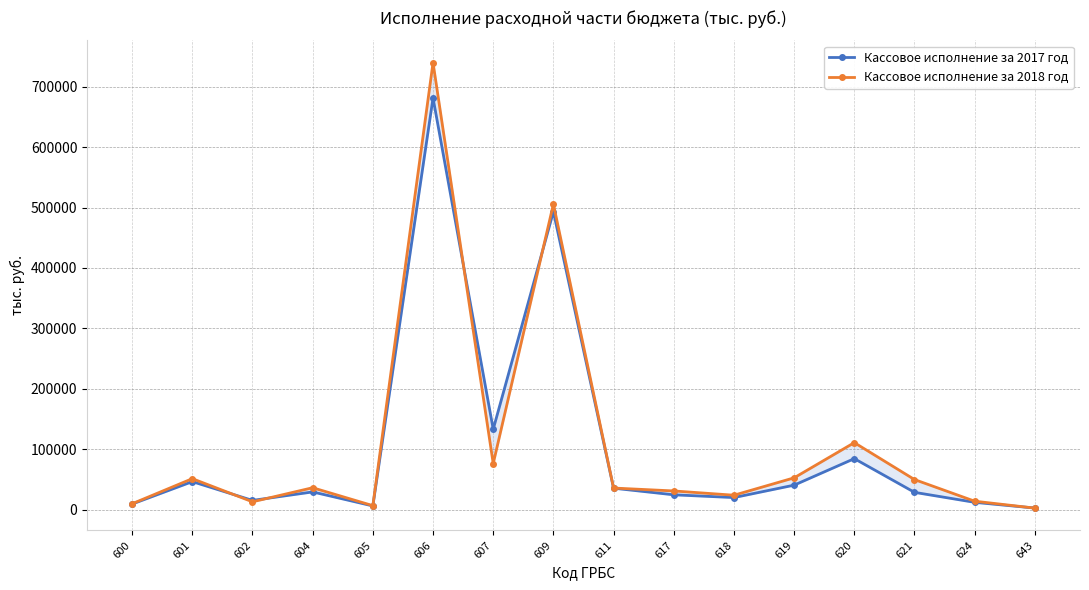

Rank the series by their average value, from highest to lowest.

Кассовое исполнение за 2018 год, Кассовое исполнение за 2017 год